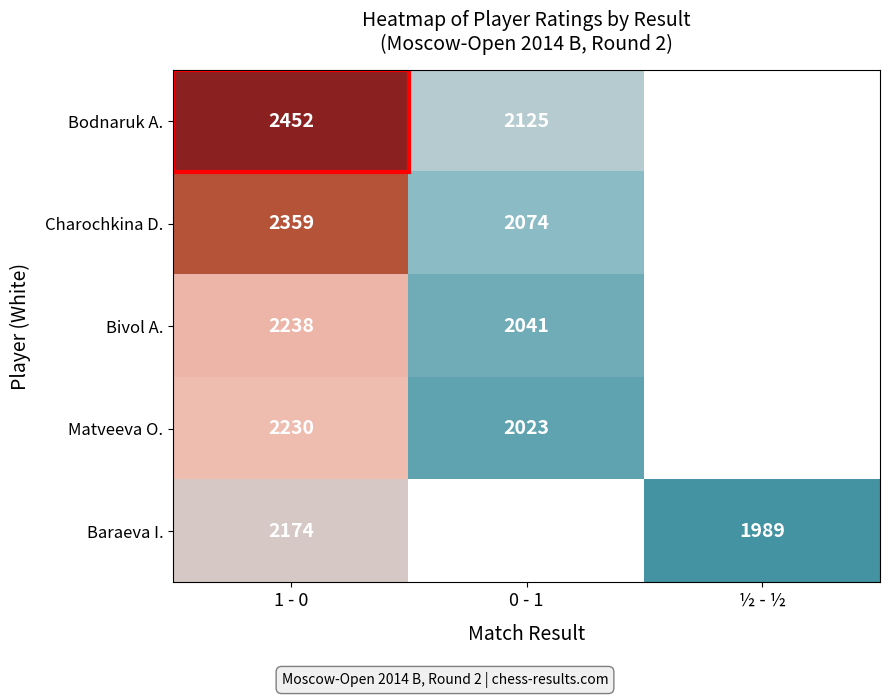

Is it true that Matveeva O. equals 2230 at 1 - 0?

True